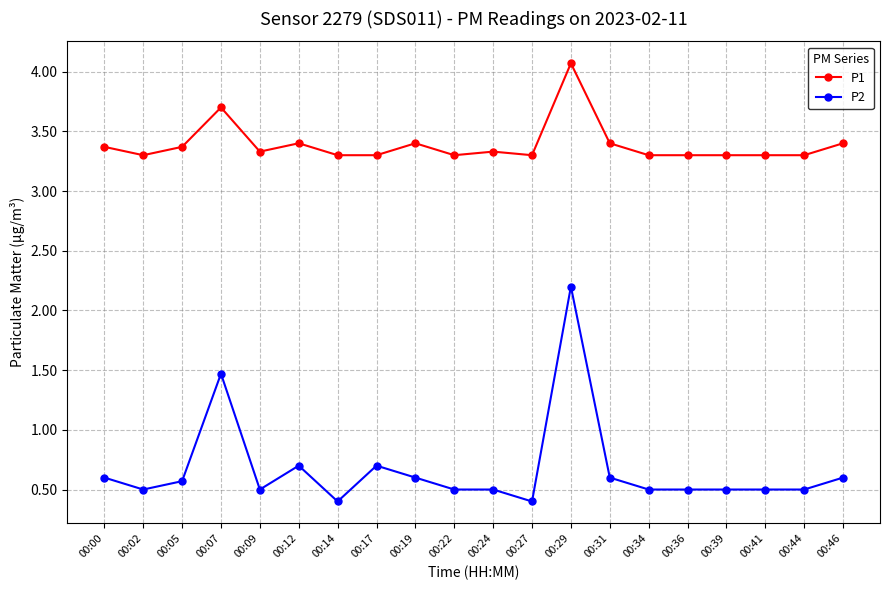

The P2 series shows 0.4 at 00:14. True or false?

True